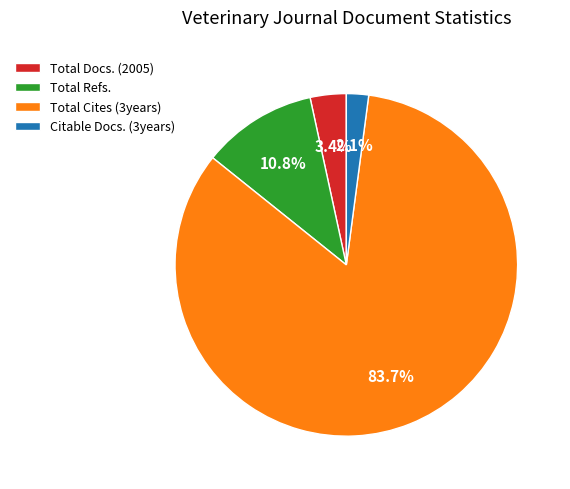

The Total Docs. (2005) slice represents 3% of the pie. True or false?

True